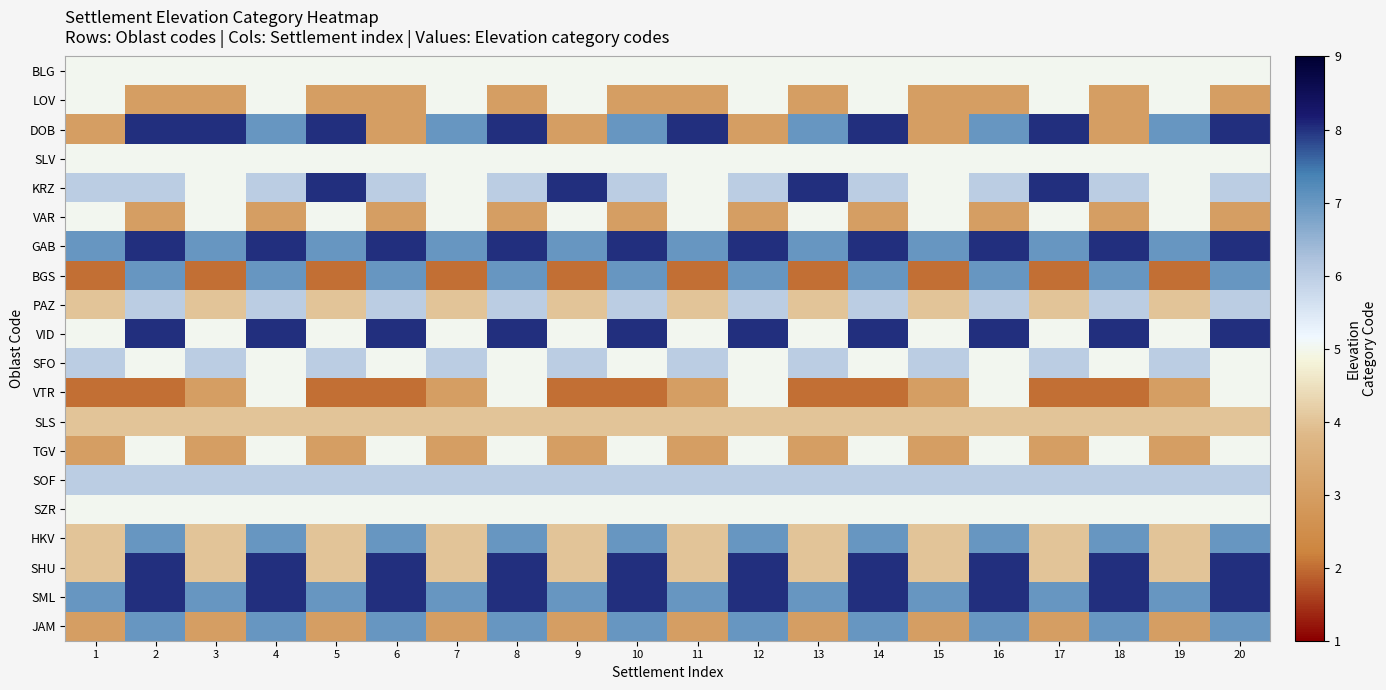

How many series are shown in this chart?

20